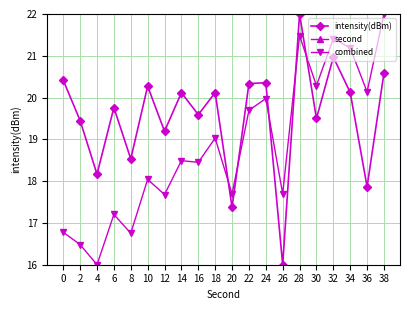

At which category is the sum across all series the highest?

38